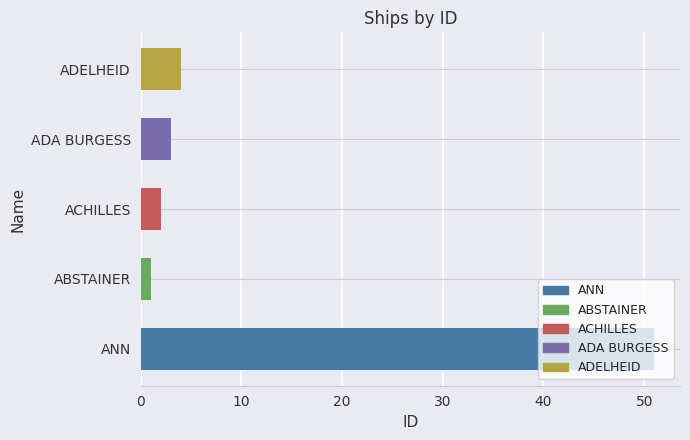

What is the difference between the values at ACHILLES and ANN?

49